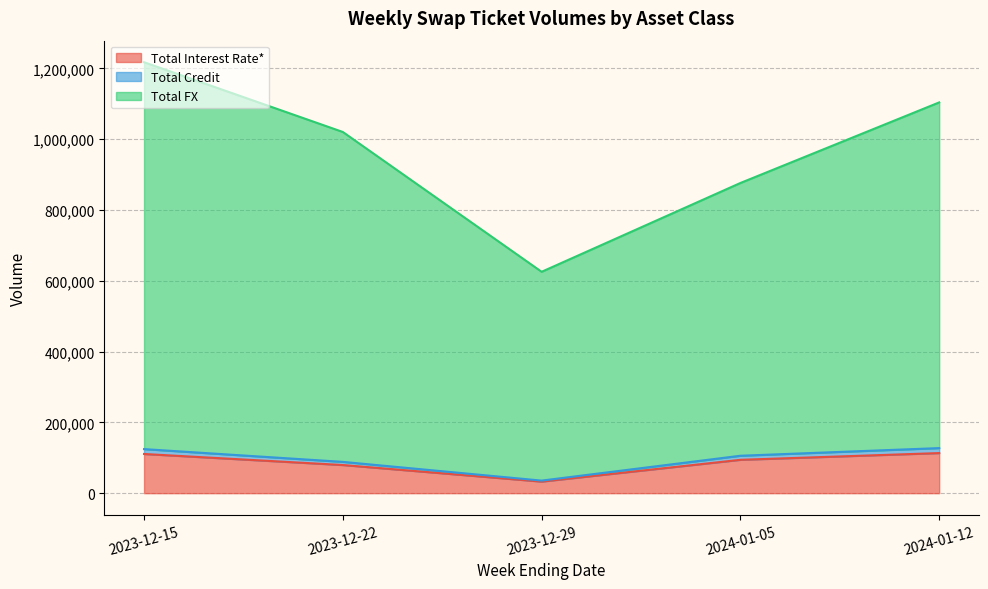

Where is the first local minimum for Total Interest Rate*?

2023-12-29